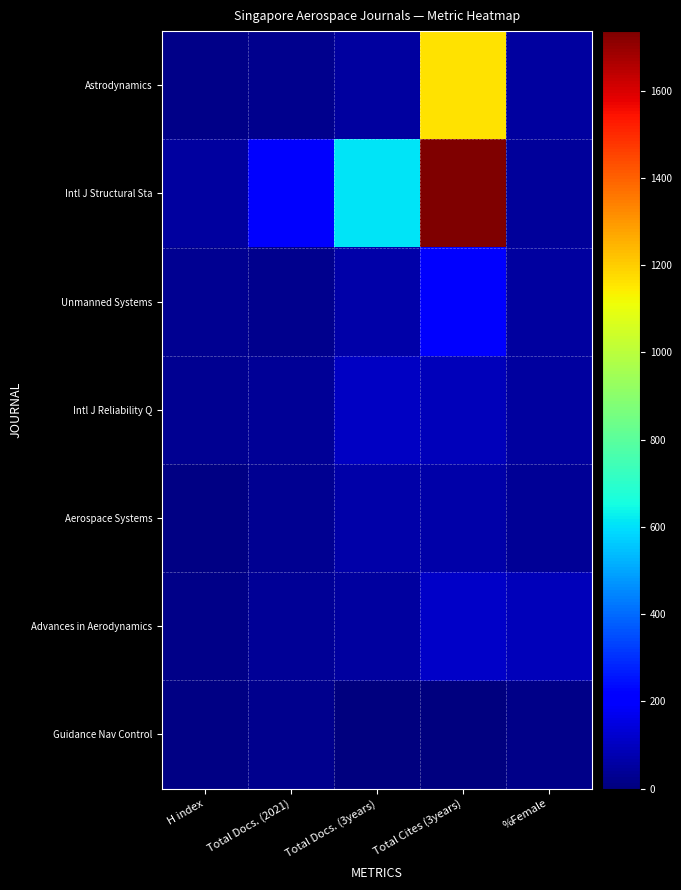

At how many categories does at least one series exceed 952?

1